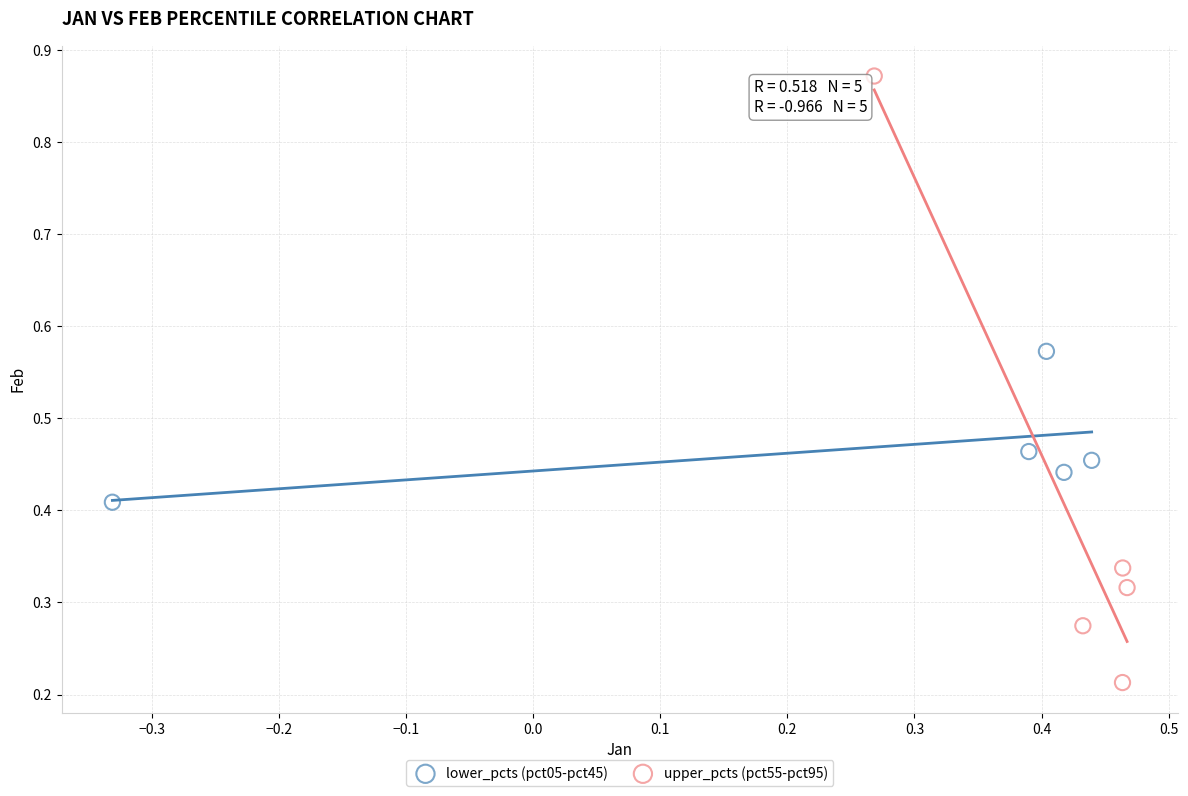

Which series contains the lowest Y value?

upper_pcts (pct55-pct95)